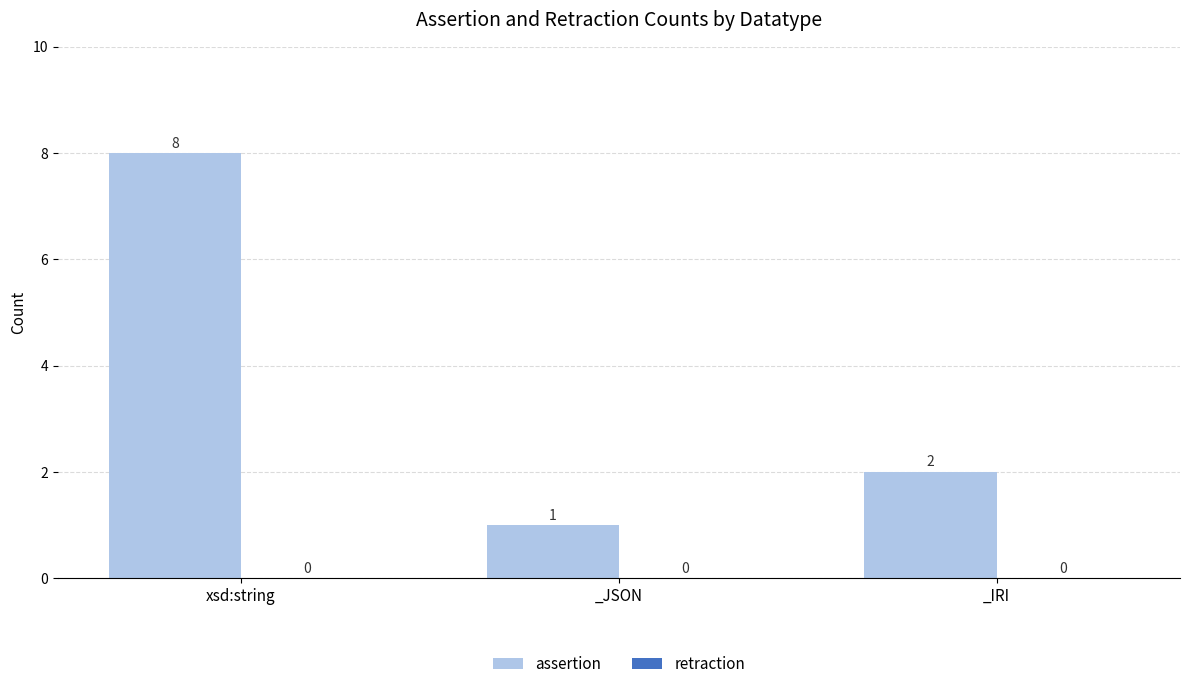

Reading left to right, list all the values displayed in this chart.

8	1	2